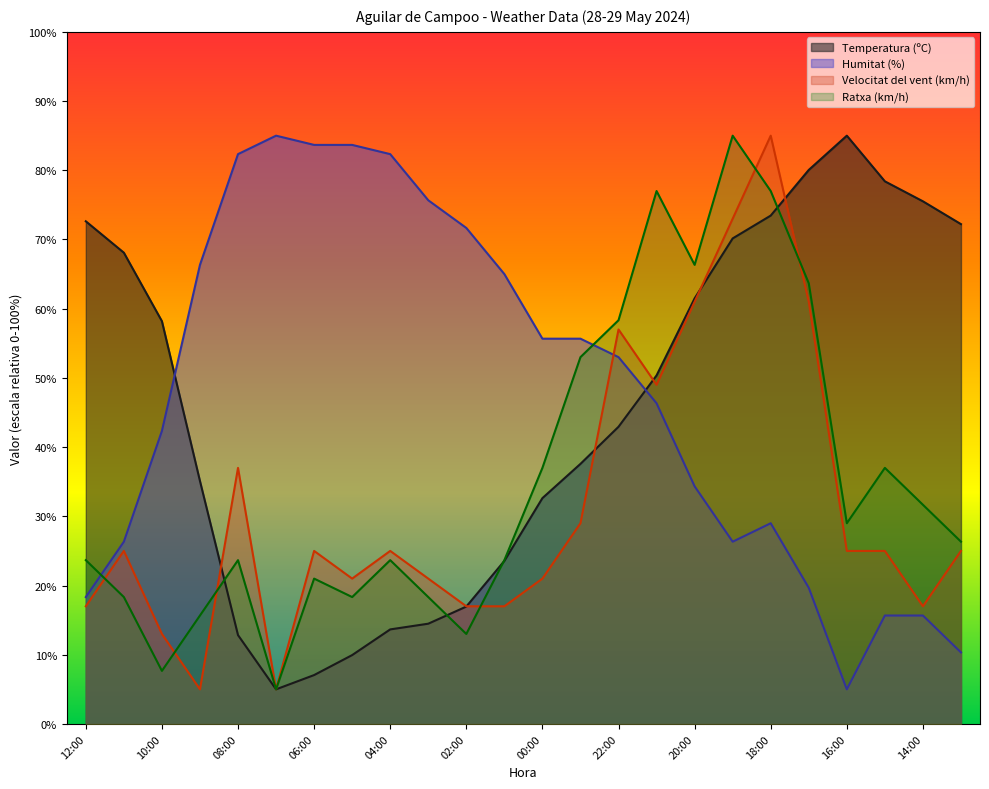

True or false: Humitat (%) has a value of 10.2 at 17:00.

False